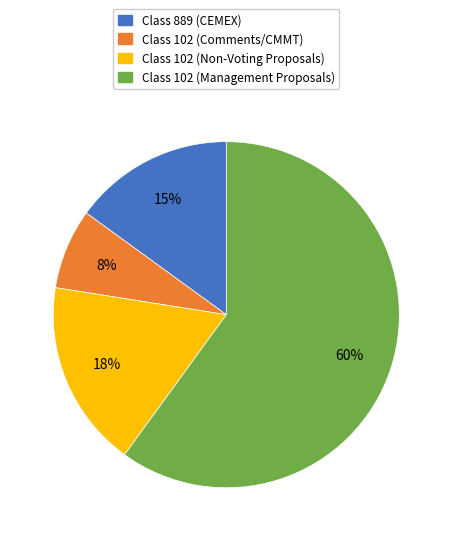

Is there a majority slice in this chart?

Yes